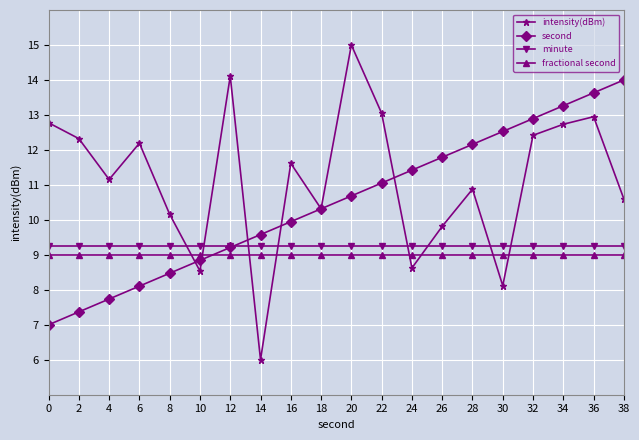

The minute series shows 4.6 at 38. True or false?

False